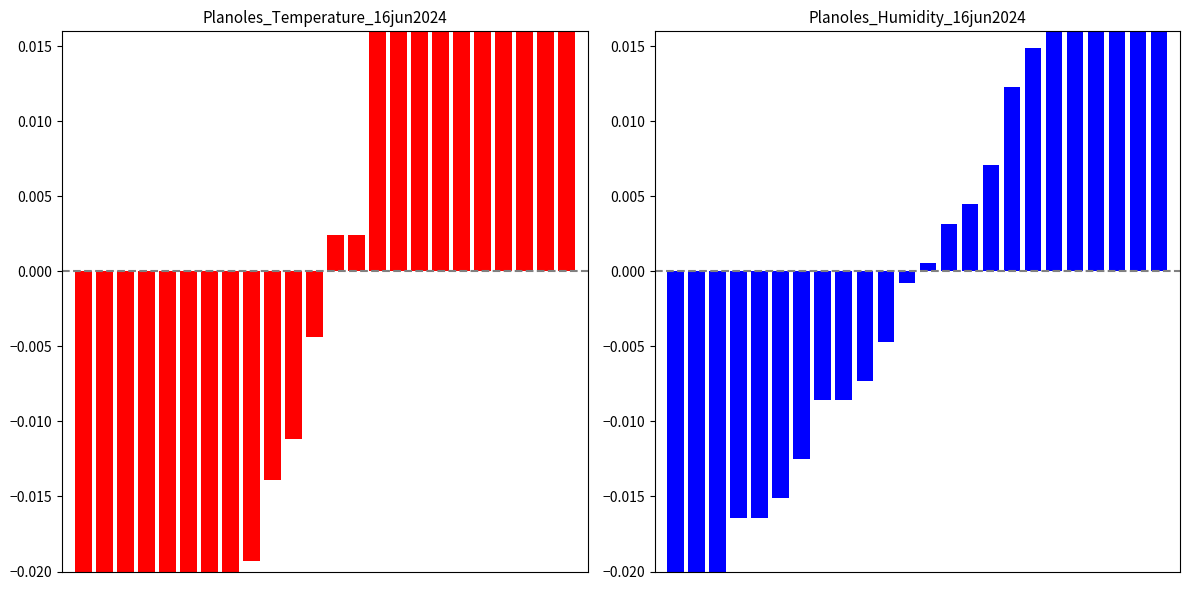

The value of Temperature at 13 is 0.0. True or false?

True